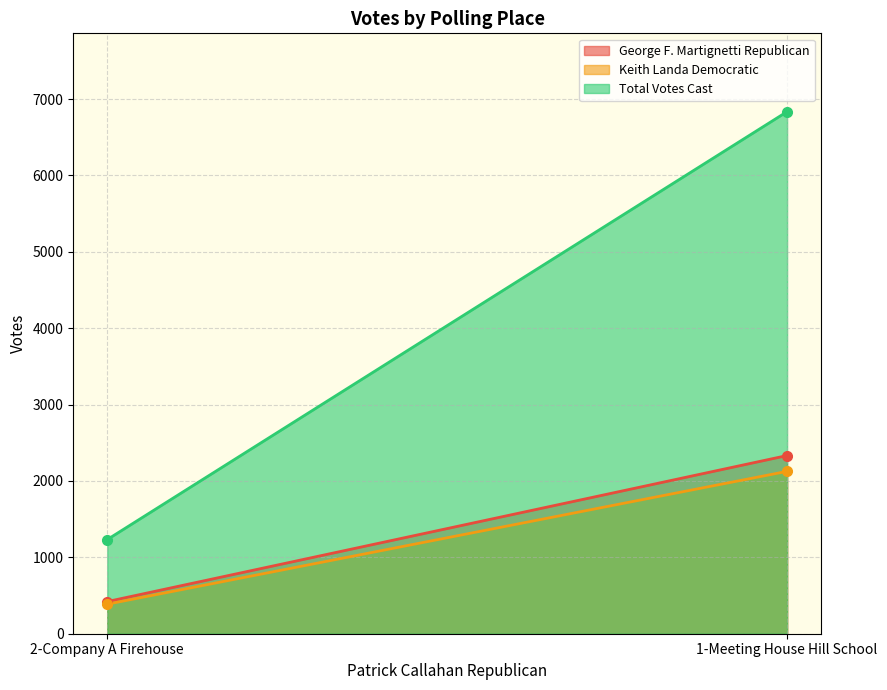

Reading left to right, list all the values displayed in this chart.

George F. Martignetti Republican: 2-Company A Firehouse=421	1-Meeting House Hill School=2333
Keith Landa Democratic: 2-Company A Firehouse=387	1-Meeting House Hill School=2126
Total Votes Cast: 2-Company A Firehouse=1233	1-Meeting House Hill School=6836